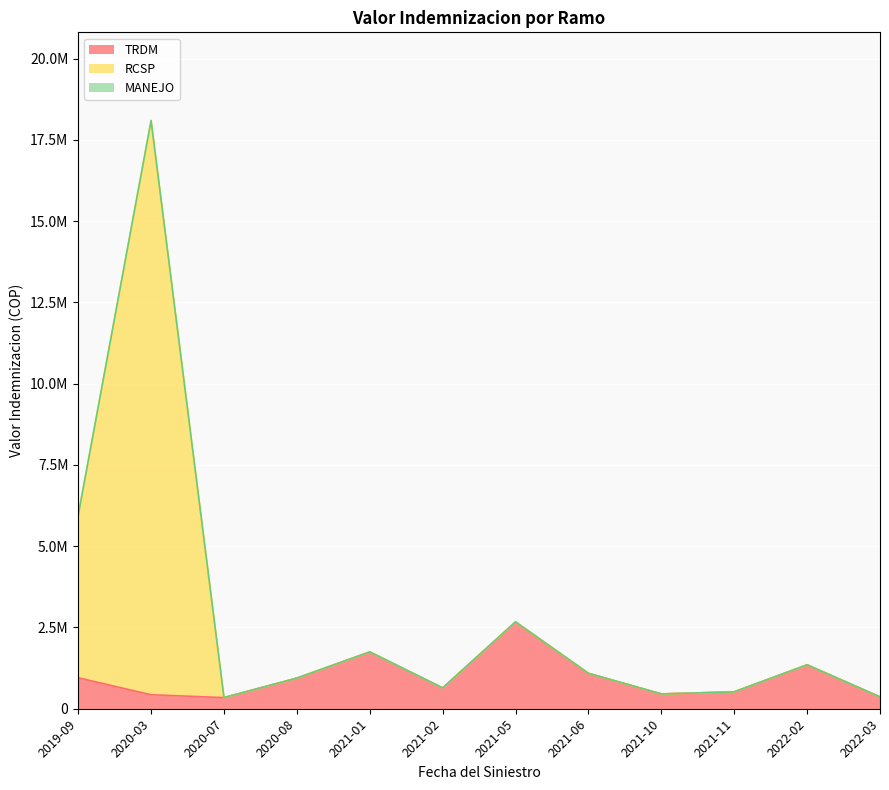

Does the chart display data point markers on the line(s)?

No